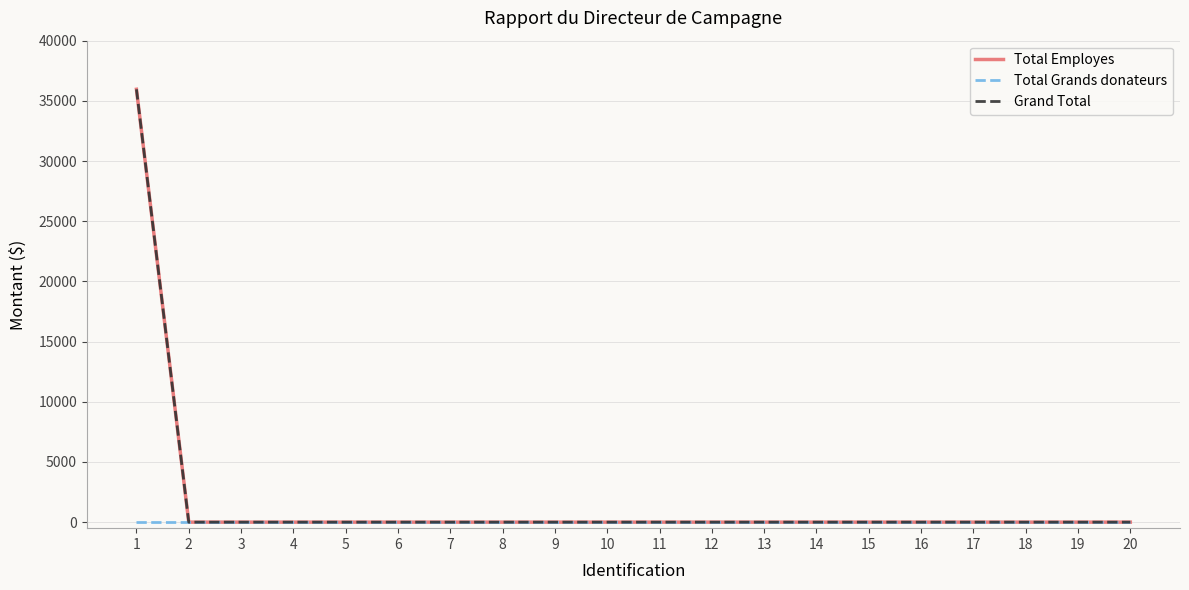

List the series in order of their peak value, lowest first.

Total Grands donateurs, Total Employes, Grand Total